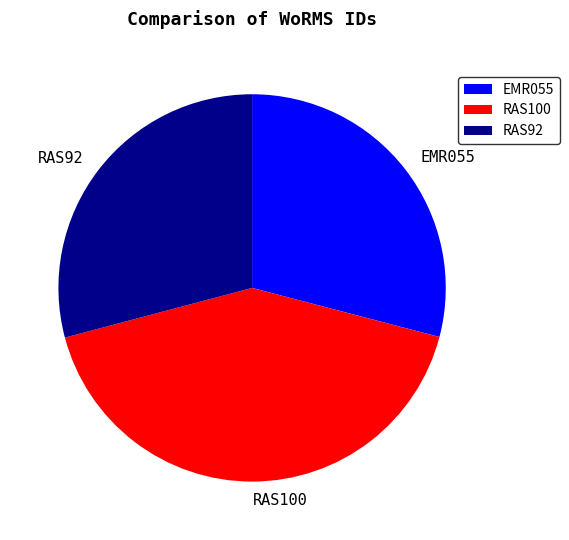

The RAS92 slice represents 29% of the pie. True or false?

True